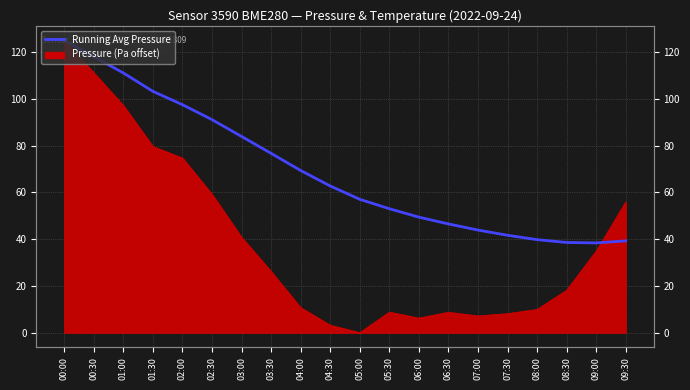

What position from the right is 03:00?

14